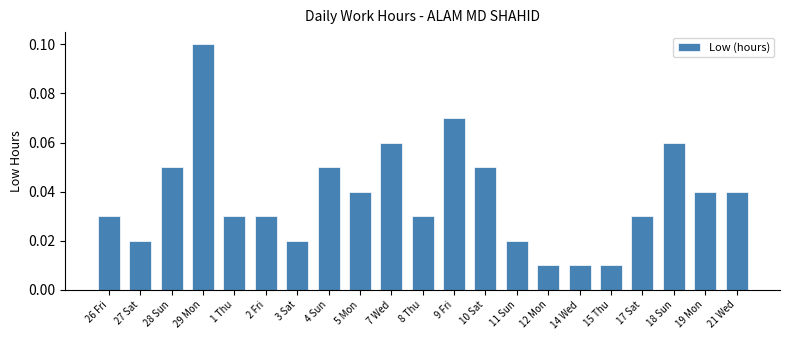

Between 19 Mon and 2 Fri, which is larger?

19 Mon